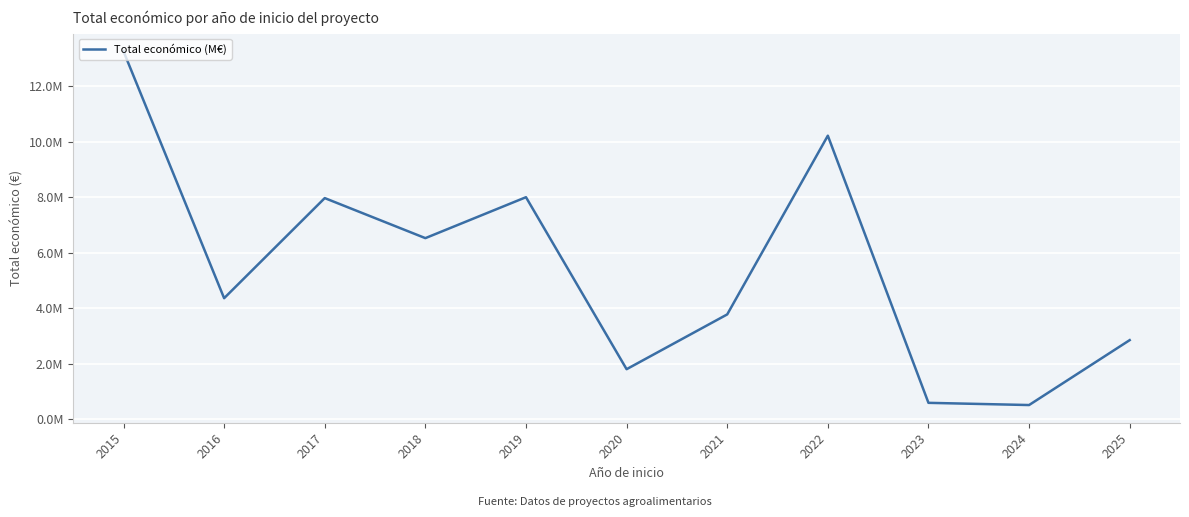

True or false: the data shows 1809586.0 at 2020.

True